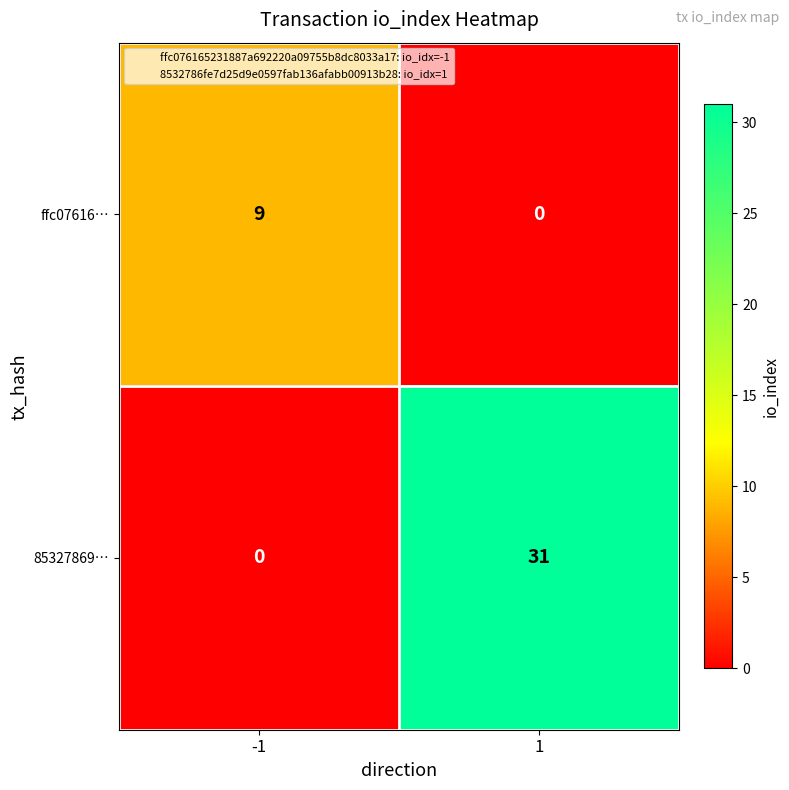

Rank the series at 1 from highest to lowest value.

85327869…, ffc07616…